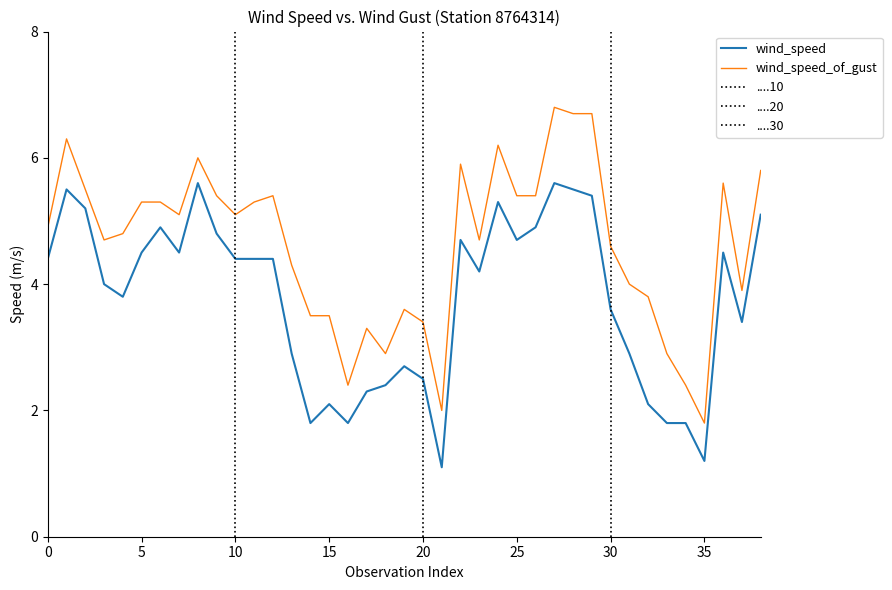

True or false: wind_speed_of_gust has a value of 7.0 at 10.

False